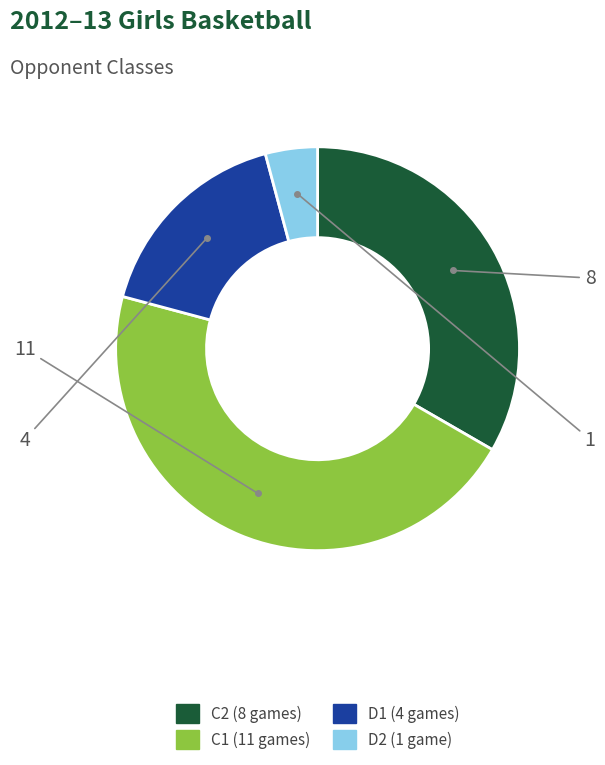

Does any single category account for the majority?

No